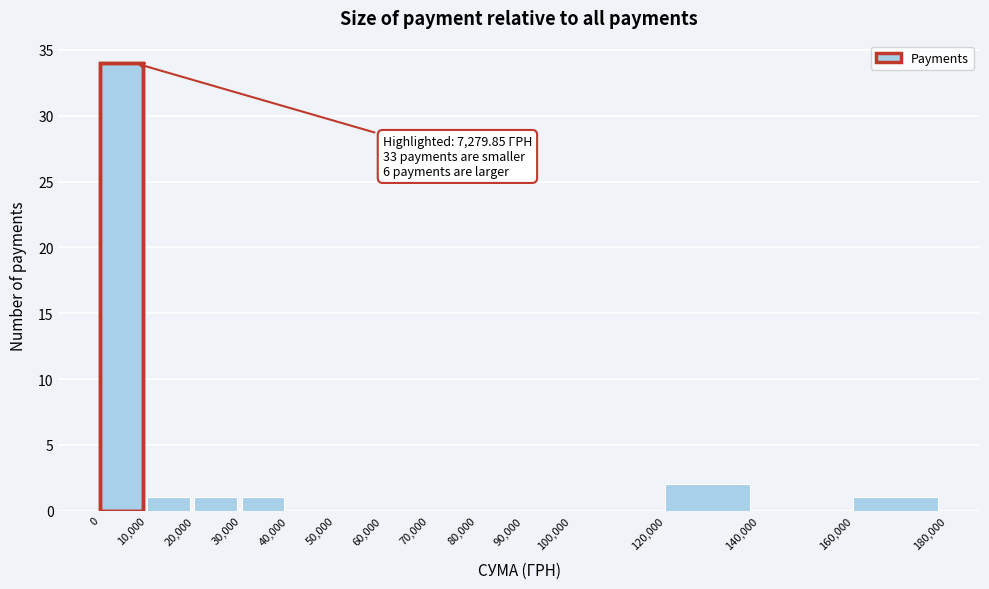

Which range on the x-axis has the tallest bar?

0 to 10,000